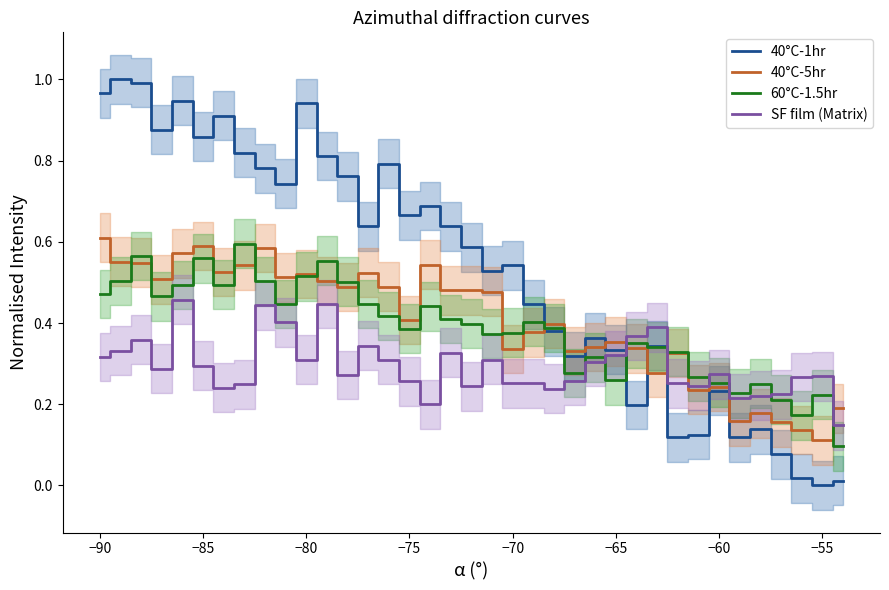

True or false: 40°C-1hr and SF film (Matrix) intersect in this chart.

True